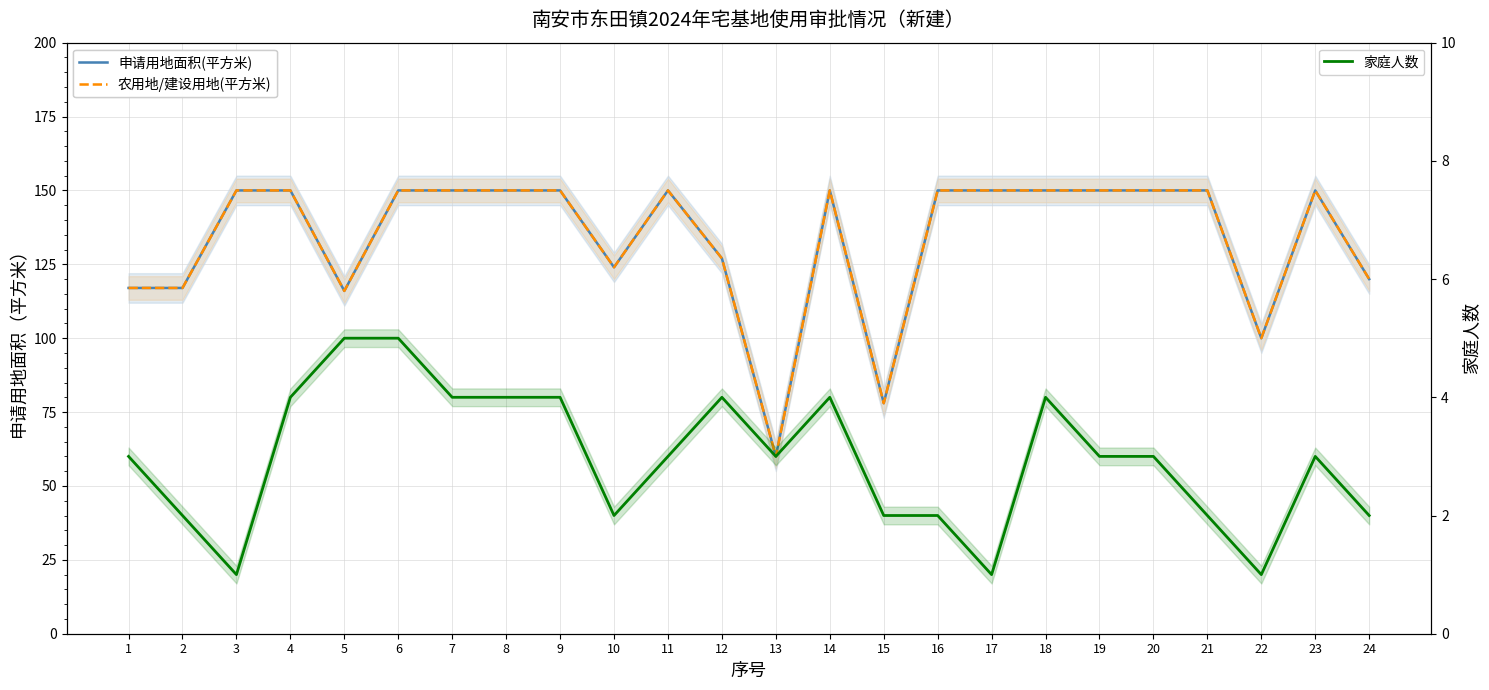

Reading left to right, what are all the values shown in this chart?

申请用地面积(平方米): 117	117	150	150	116	150	150	150	150	124	150	127	60	150	78	150	150	150	150	150	150	100	150	120
农用地/建设用地(平方米): 117	117	150	150	116	150	150	150	150	124	150	127	60	150	78	150	150	150	150	150	150	100	150	120
家庭人数: 3	2	1	4	5	5	4	4	4	2	3	4	3	4	2	2	1	4	3	3	2	1	3	2